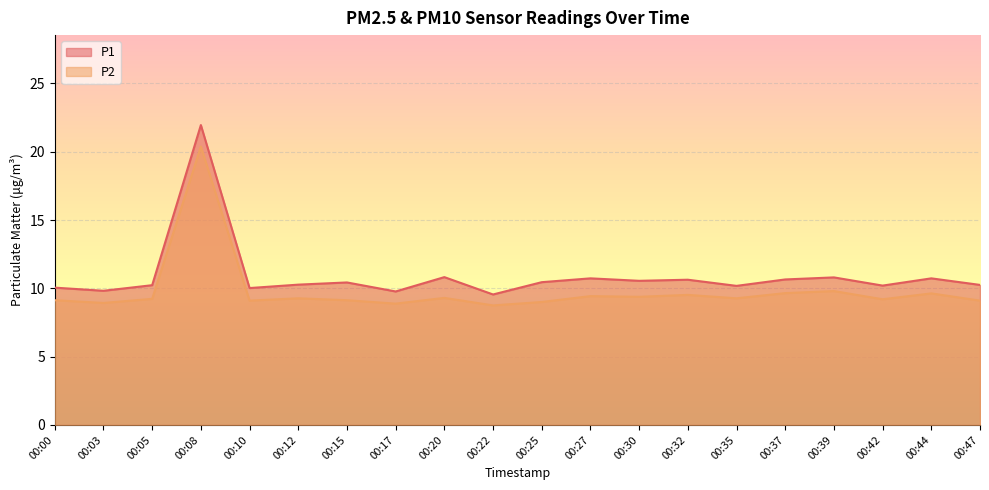

What is the total value across all series at 00:00?

19.2